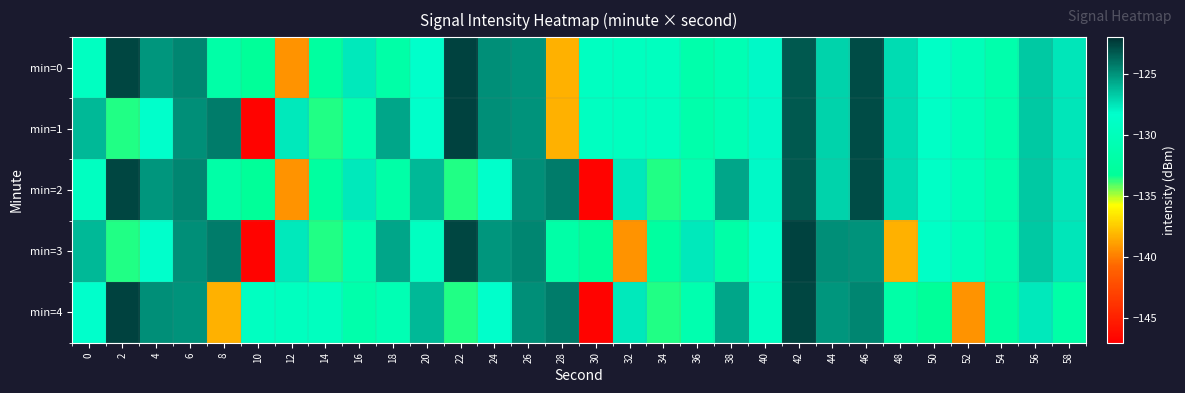

Reading right to left, list all the values displayed in this chart.

min=0: 58=-127.5	56=-126.7	54=-131.4	52=-130.1	50=-128.8	48=-127.2	46=-122.9	44=-127.0	42=-123.2	40=-128.1	38=-130.5	36=-131.5	34=-129.5	32=-129.4	30=-129.3	28=-138.3	26=-124.9	24=-124.9	22=-122.5	20=-128.3	18=-131.8	16=-127.6	14=-132.5	12=-139.2	10=-133.2	8=-131.8	6=-124.6	4=-125.1	2=-122.7	0=-129.3
min=1: 58=-127.5	56=-126.7	54=-131.4	52=-130.1	50=-128.8	48=-127.2	46=-122.9	44=-127.0	42=-123.2	40=-128.1	38=-130.5	36=-131.5	34=-129.5	32=-129.4	30=-129.3	28=-138.3	26=-124.9	24=-124.9	22=-122.5	20=-128.3	18=-125.6	16=-131.1	14=-133.6	12=-127.6	10=-146.7	8=-124.3	6=-124.9	4=-128.3	2=-133.6	0=-126.2
min=2: 58=-127.5	56=-126.7	54=-131.4	52=-130.1	50=-128.8	48=-127.2	46=-122.9	44=-127.0	42=-123.2	40=-128.1	38=-125.6	36=-131.1	34=-133.6	32=-127.6	30=-146.7	28=-124.3	26=-124.9	24=-128.3	22=-133.6	20=-126.2	18=-131.8	16=-127.6	14=-132.5	12=-139.2	10=-133.2	8=-131.8	6=-124.6	4=-125.1	2=-122.7	0=-129.3
min=3: 58=-127.5	56=-126.7	54=-131.4	52=-130.1	50=-128.8	48=-138.3	46=-124.9	44=-124.9	42=-122.5	40=-128.3	38=-131.8	36=-127.6	34=-132.5	32=-139.2	30=-133.2	28=-131.8	26=-124.6	24=-125.1	22=-122.7	20=-129.3	18=-125.6	16=-131.1	14=-133.6	12=-127.6	10=-146.7	8=-124.3	6=-124.9	4=-128.3	2=-133.6	0=-126.2
min=4: 58=-131.8	56=-127.6	54=-132.5	52=-139.2	50=-133.2	48=-131.8	46=-124.6	44=-125.1	42=-122.7	40=-129.3	38=-125.6	36=-131.1	34=-133.6	32=-127.6	30=-146.7	28=-124.3	26=-124.9	24=-128.3	22=-133.6	20=-126.2	18=-130.5	16=-131.5	14=-129.5	12=-129.4	10=-129.3	8=-138.3	6=-124.9	4=-124.9	2=-122.5	0=-128.3